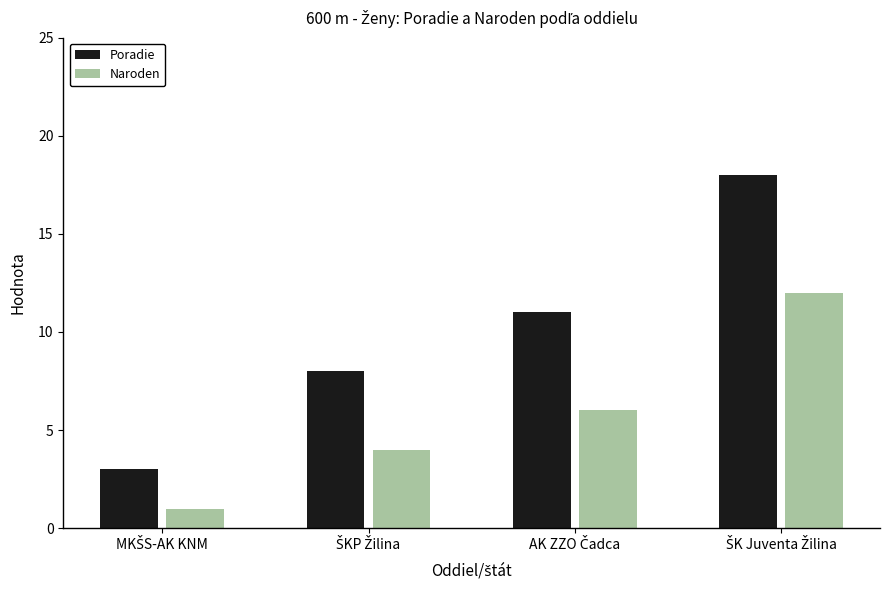

Reading left to right, extract all data points from this chart.

Poradie: 3	8	11	18
Naroden: 1	4	6	12